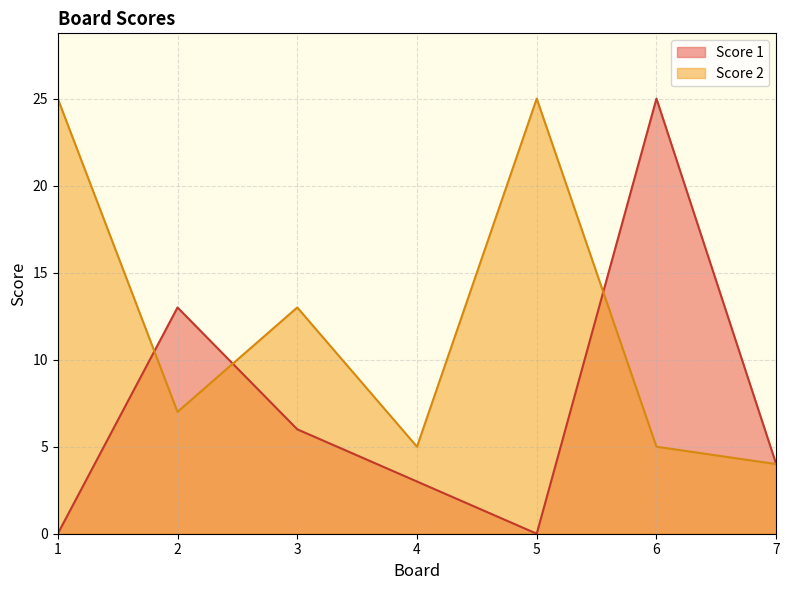

How many interior local peaks does the Score 1 series have?

2